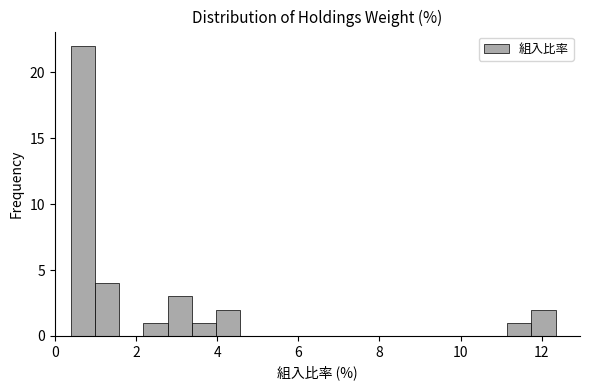

Read against the x-axis, roughly where is the centre of the tallest bar?

0.6